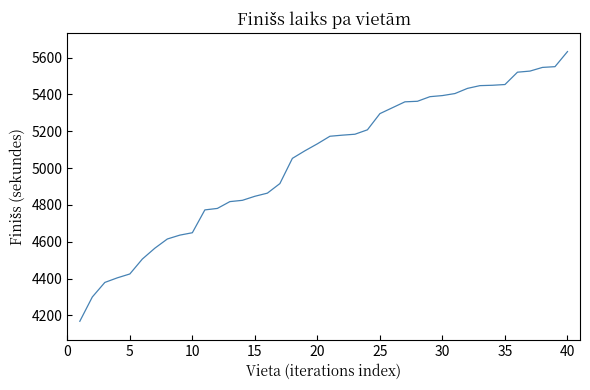

What is the smallest value displayed?

4168